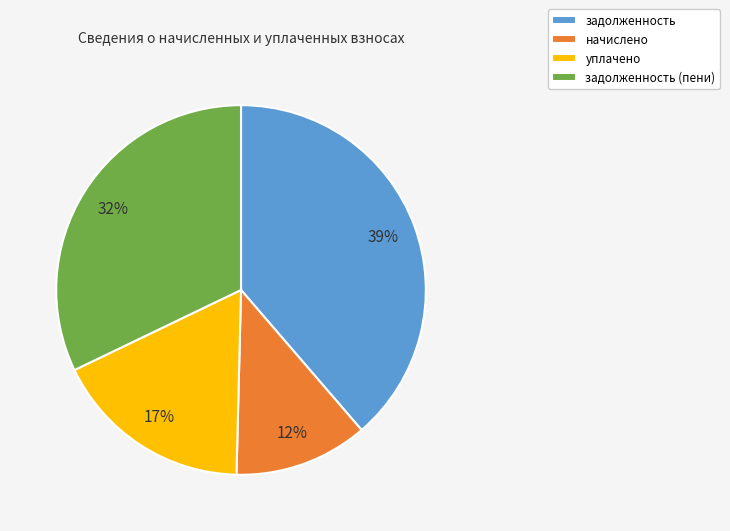

What is the ratio of the value at начислено to the value at уплачено?

0.7